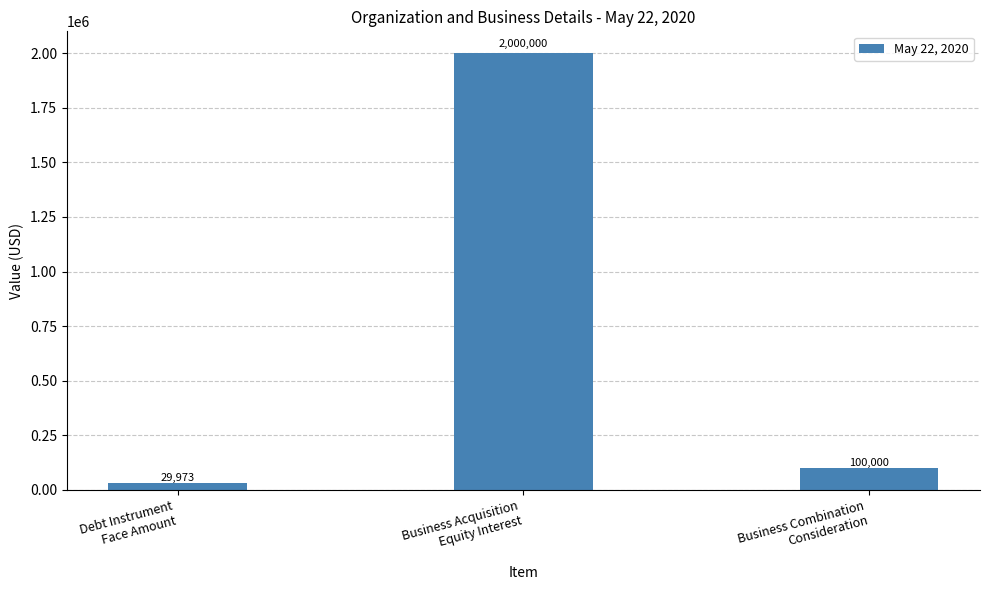

What is the approximate value at Business Acquisition
Equity Interest, to the nearest 100?

2000000